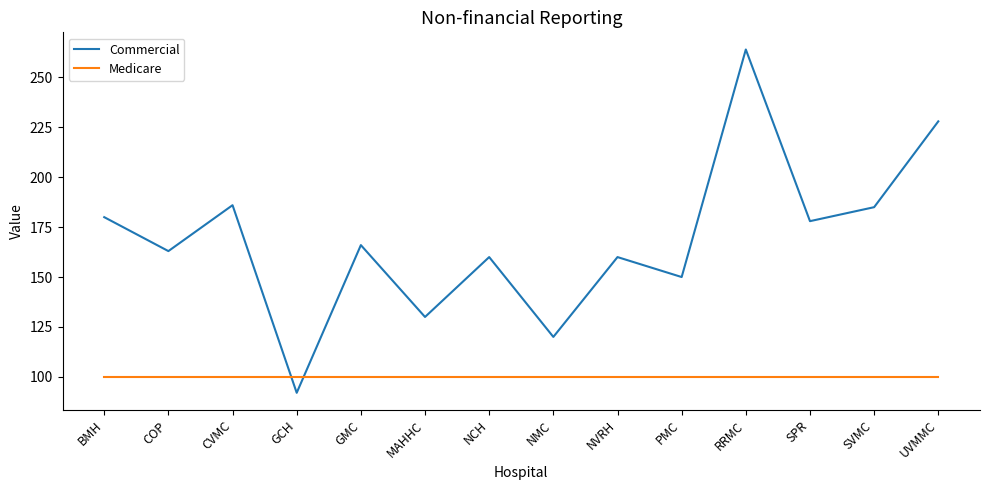

What is the spread (max minus min) of values at MAHHC?

30